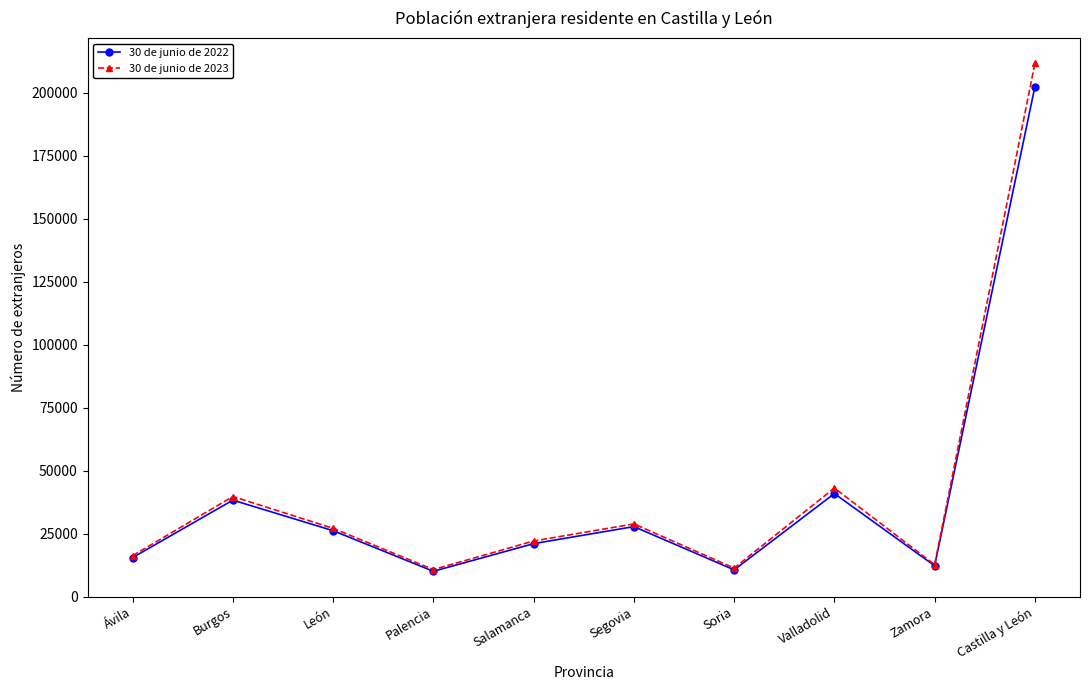

What is the difference between the highest and lowest values at Soria?

704